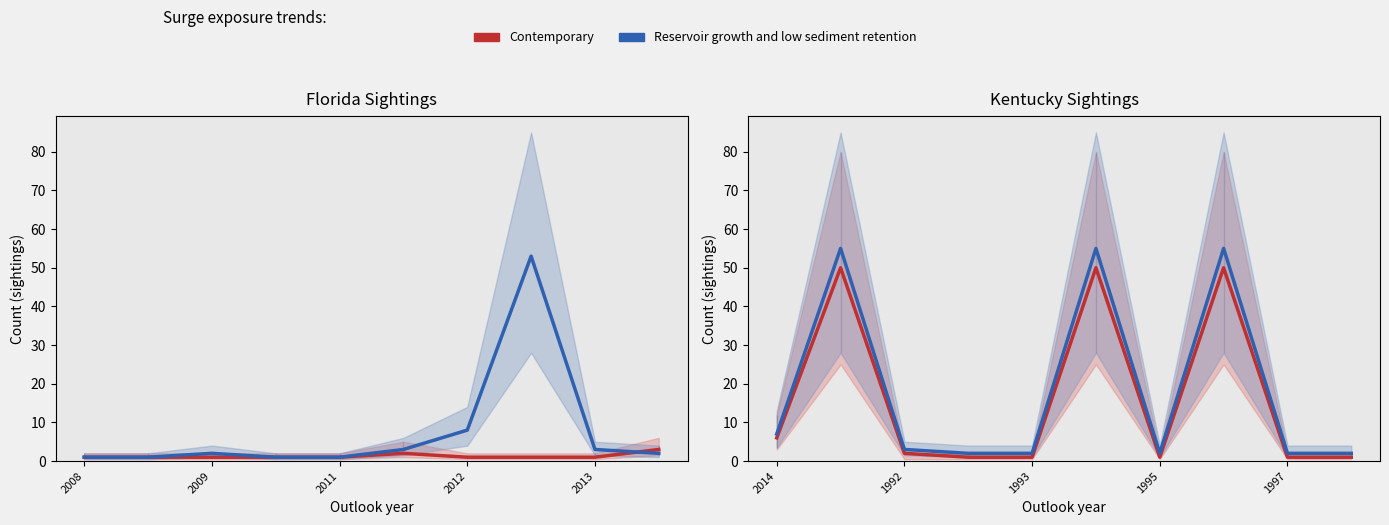

True or false: Reservoir growth and low sediment retention and Contemporary cross at least once.

False